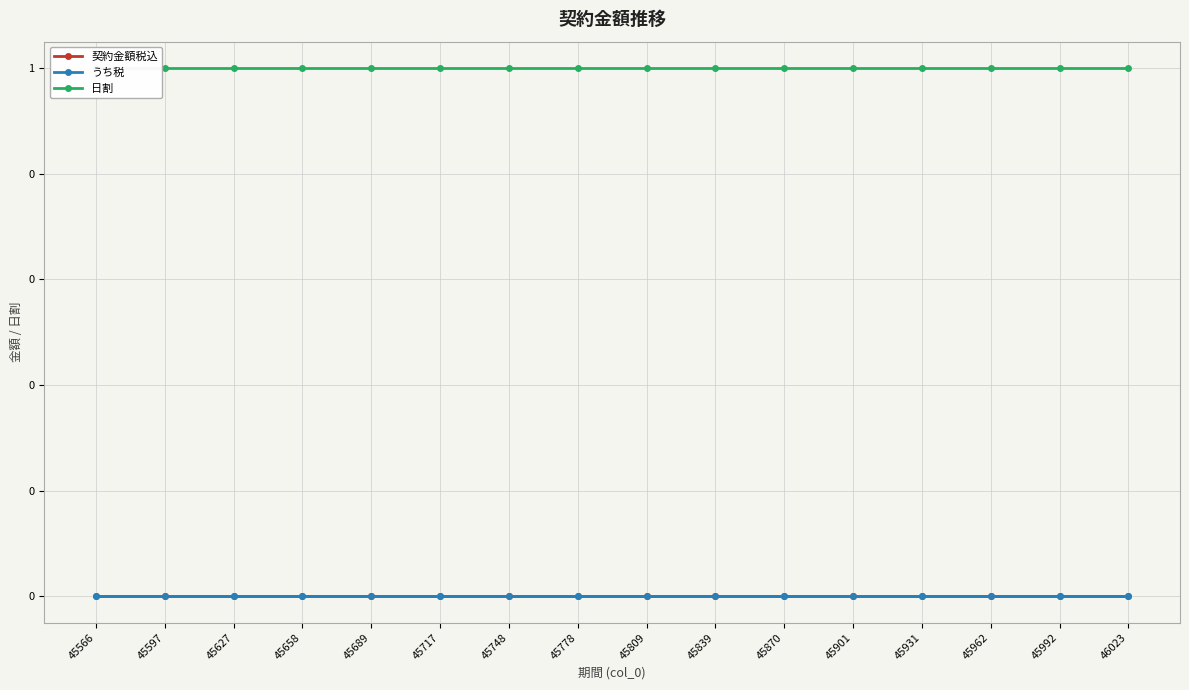

True or false: 日割 has more than 1 points higher than both neighbors.

False